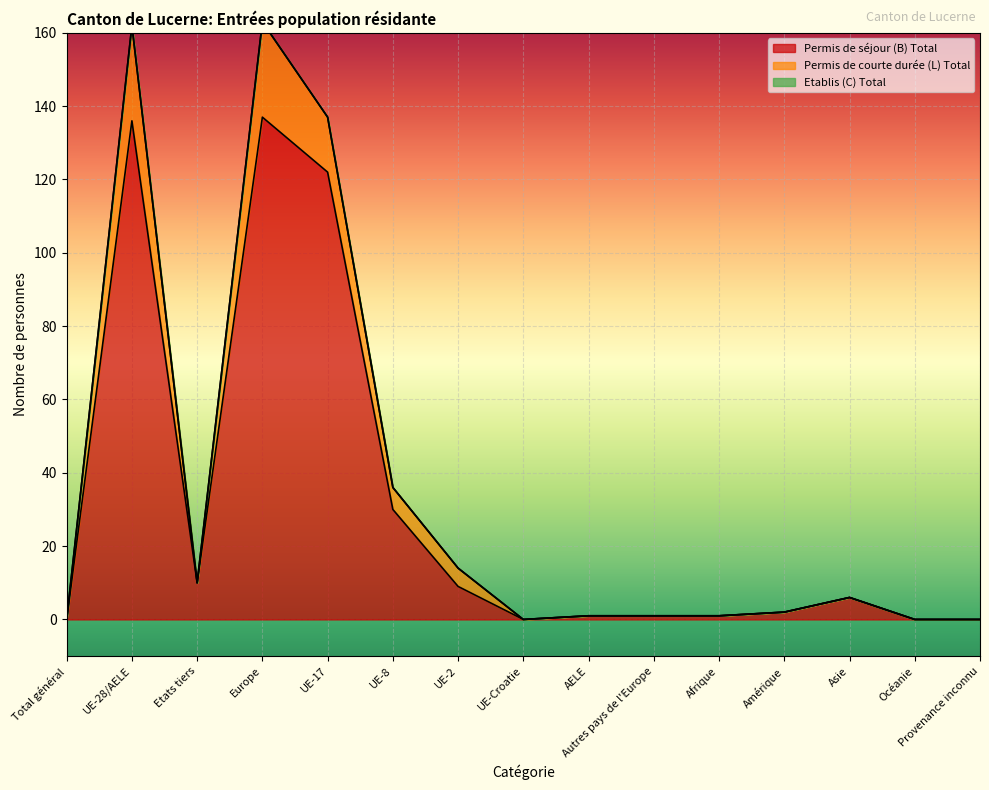

At which label is Permis de séjour (B) Total closest to 68?

UE-8